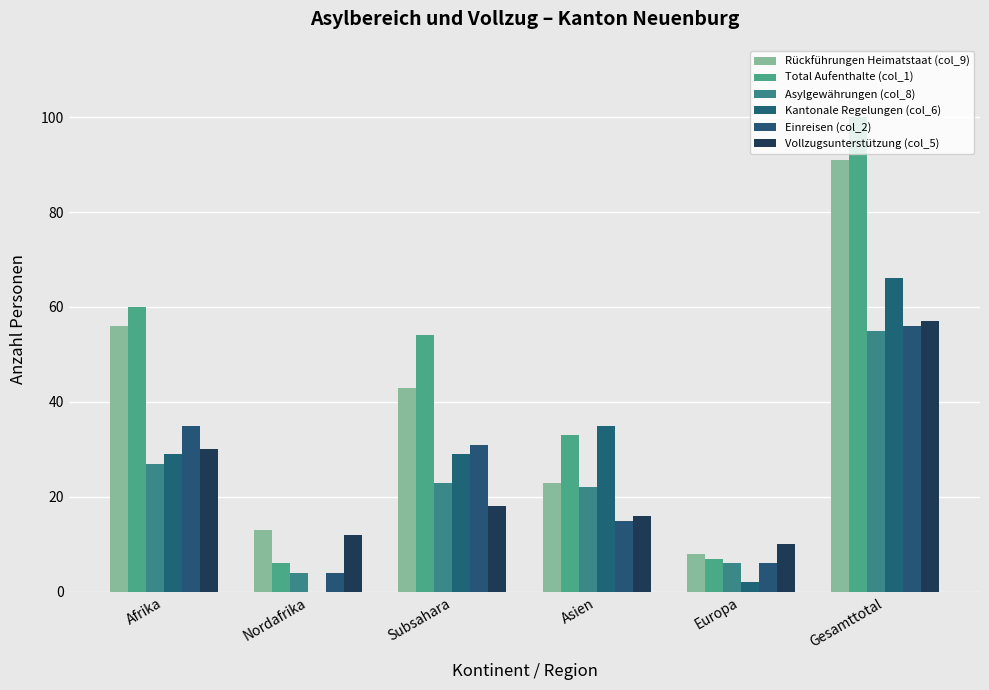

Is the value of Vollzugsunterstützung (col_5) at Gesamttotal greater than the value of Einreisen (col_2) at Nordafrika?

Yes